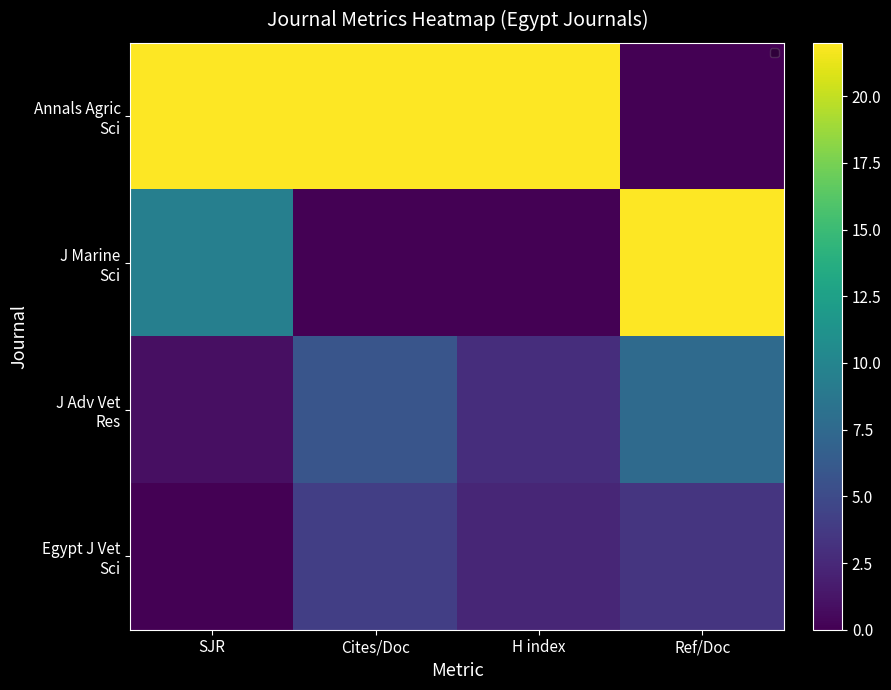

Between SJR and Cites/Doc, which series saw the biggest shift?

J Marine Sci